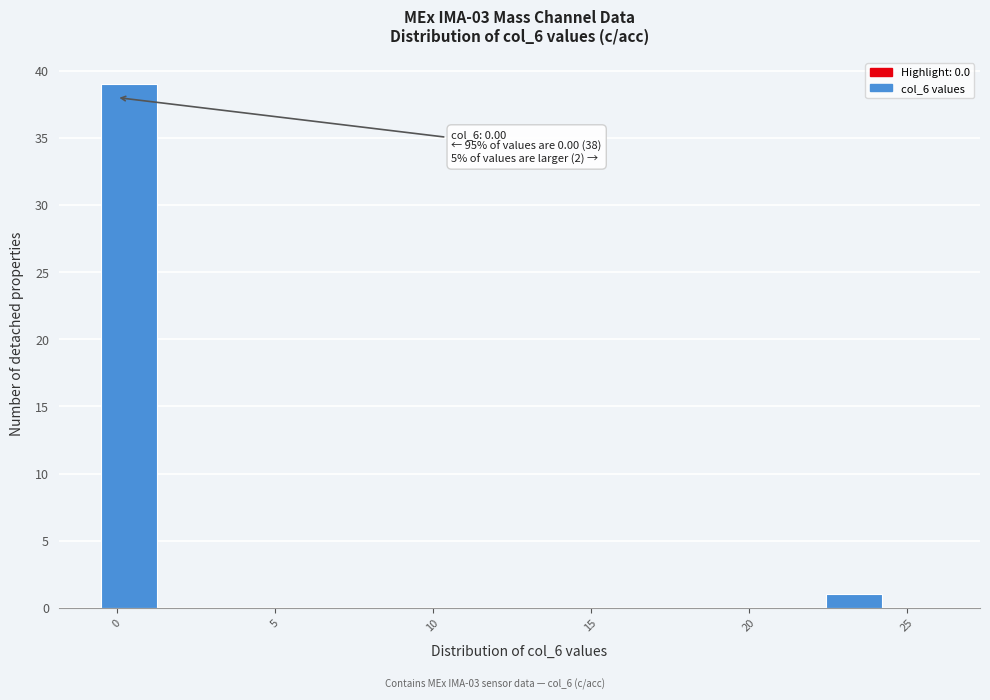

Around what value on the x-axis is the tallest bar? Give the approximate position of its centre, as read against the axis.

0.5